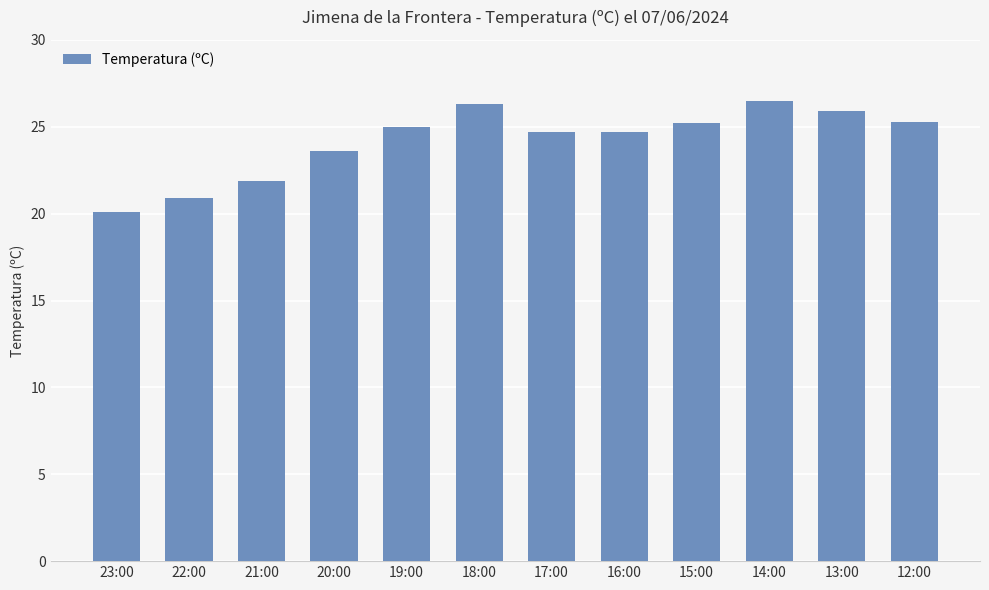

The chart shows a value of 7.1 at 19:00. True or false?

False